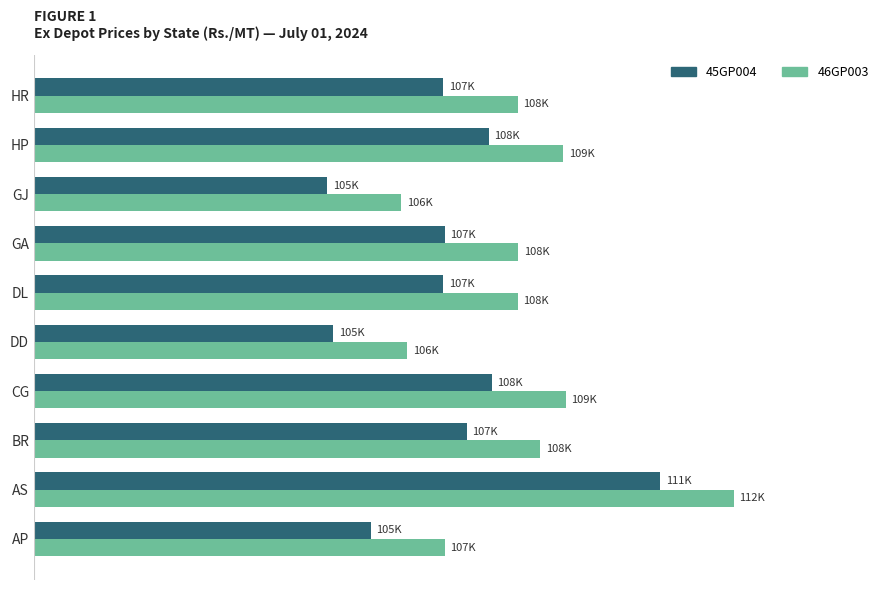

Reading right to left, transcribe all the data shown in this chart.

45GP004: 107260	108060	105200	107280	107260	105310	108120	107670	111100	105970
46GP003: 108580	109380	106510	108590	108580	106620	109430	108980	112410	107280